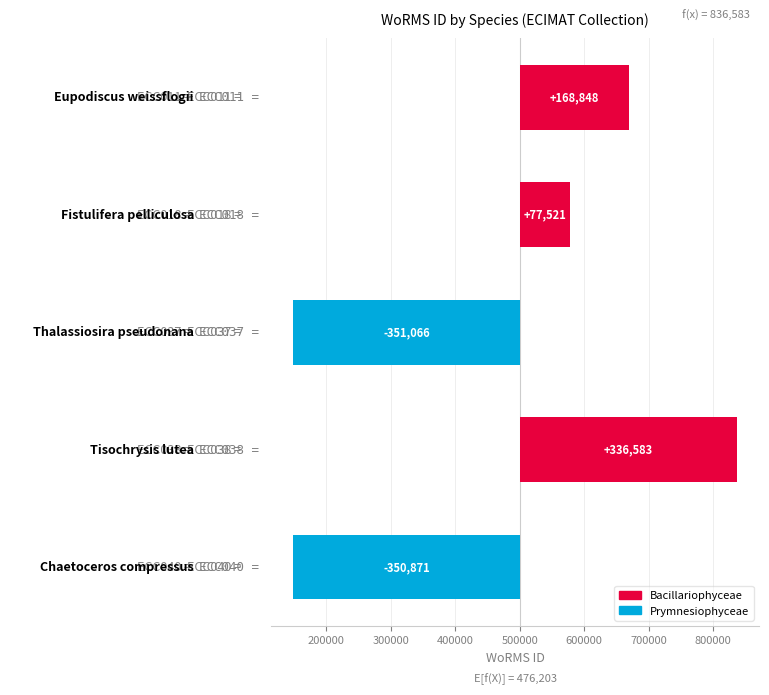

Does the chart contain stacked bars?

No